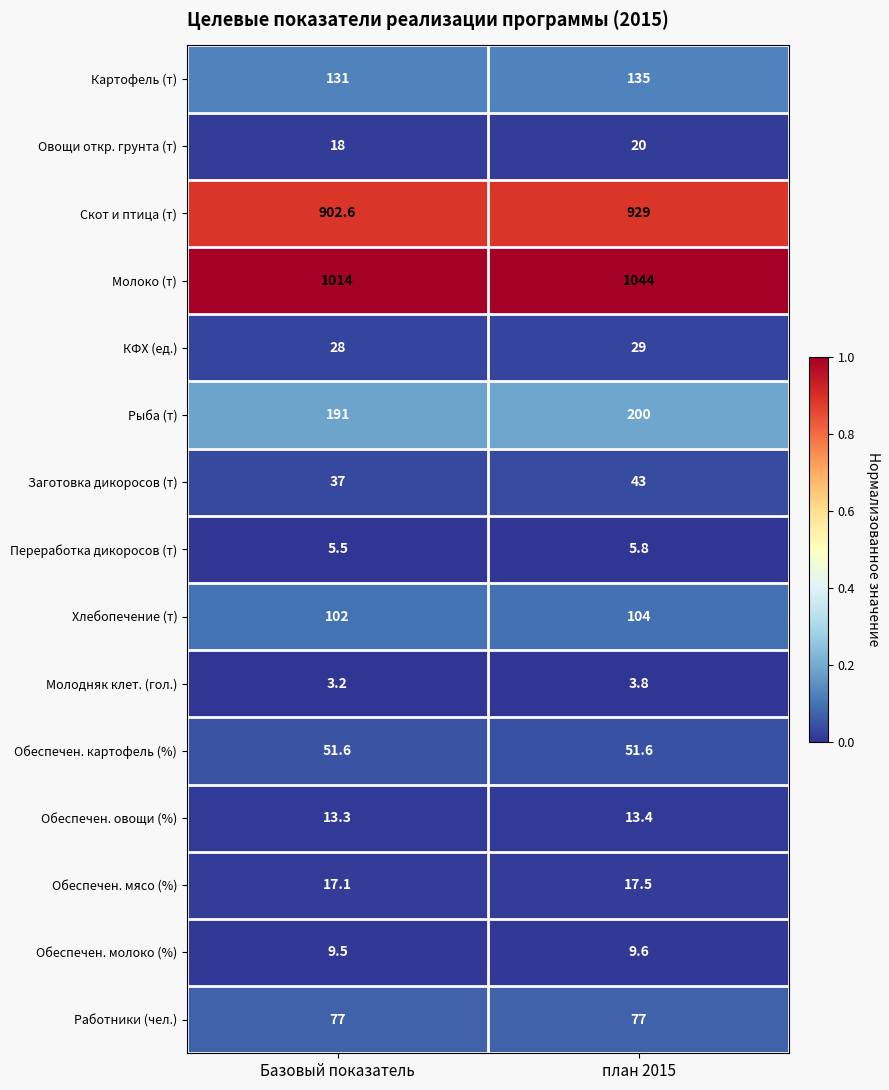

What is the greatest value displayed?

1044.0